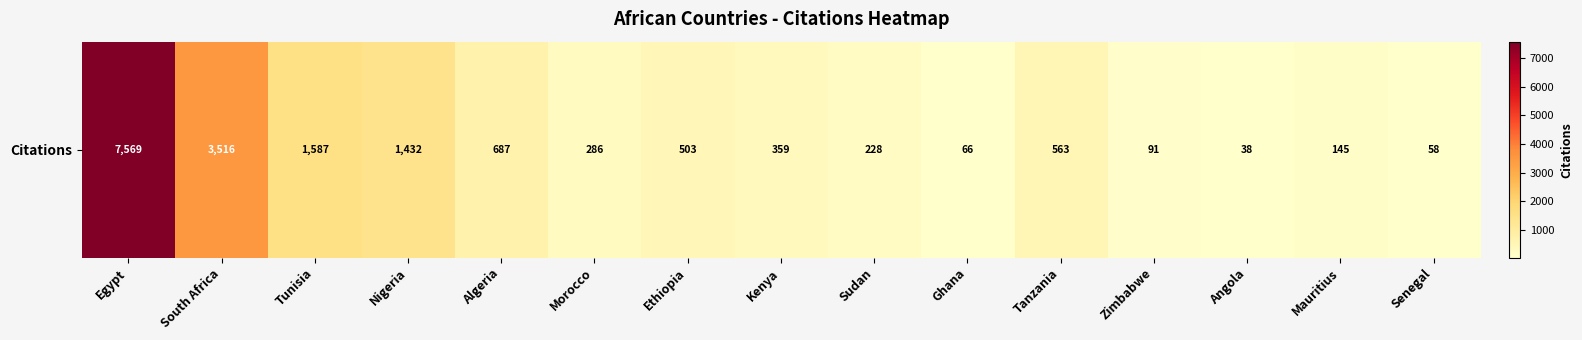

The chart shows a value of 286 at Morocco. True or false?

True